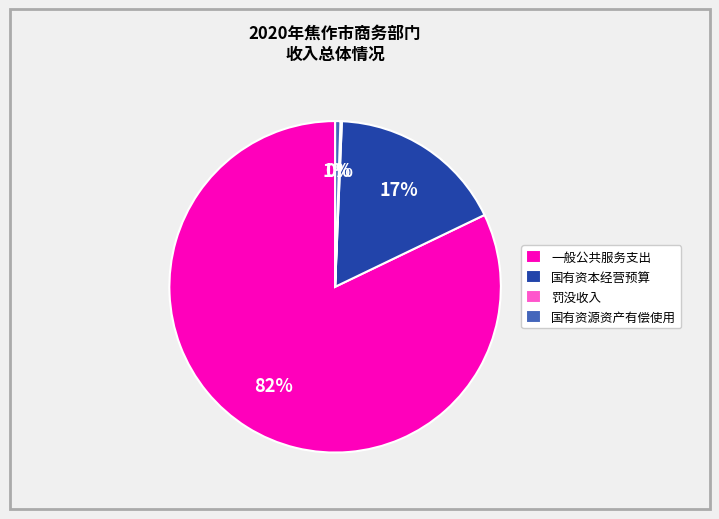

What percentage is the 一般公共服务支出 slice, to the nearest percent?

82%